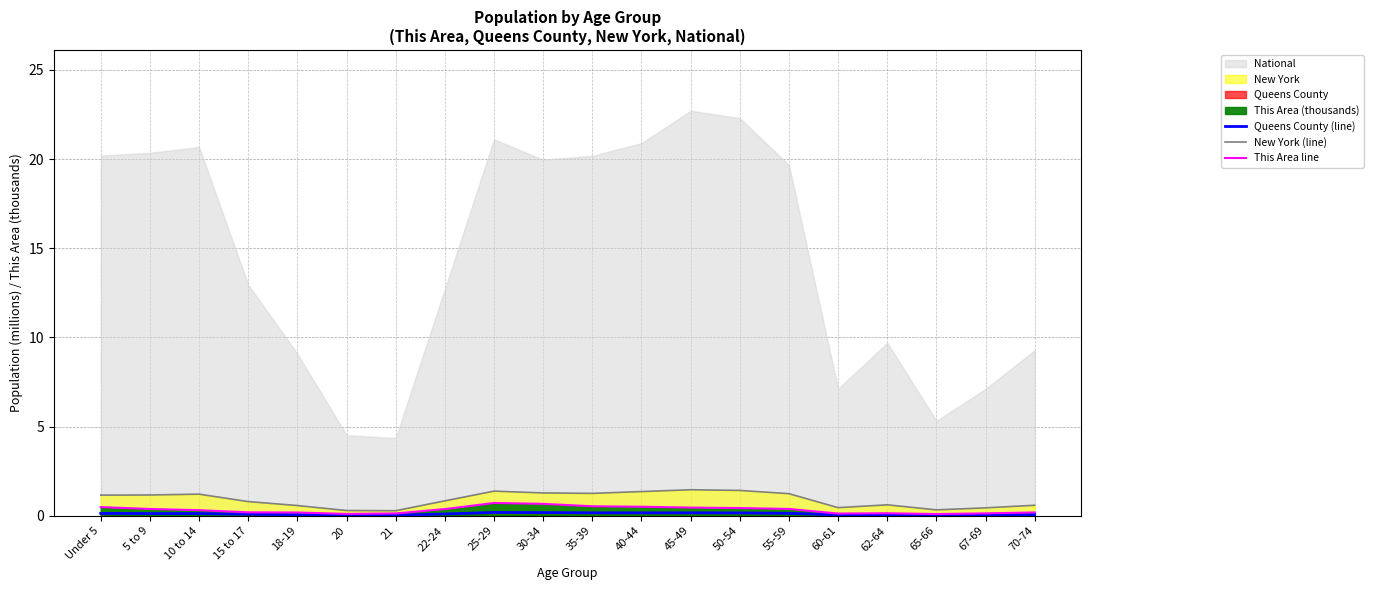

What value does the This Area line series have at 18-19?

0.2